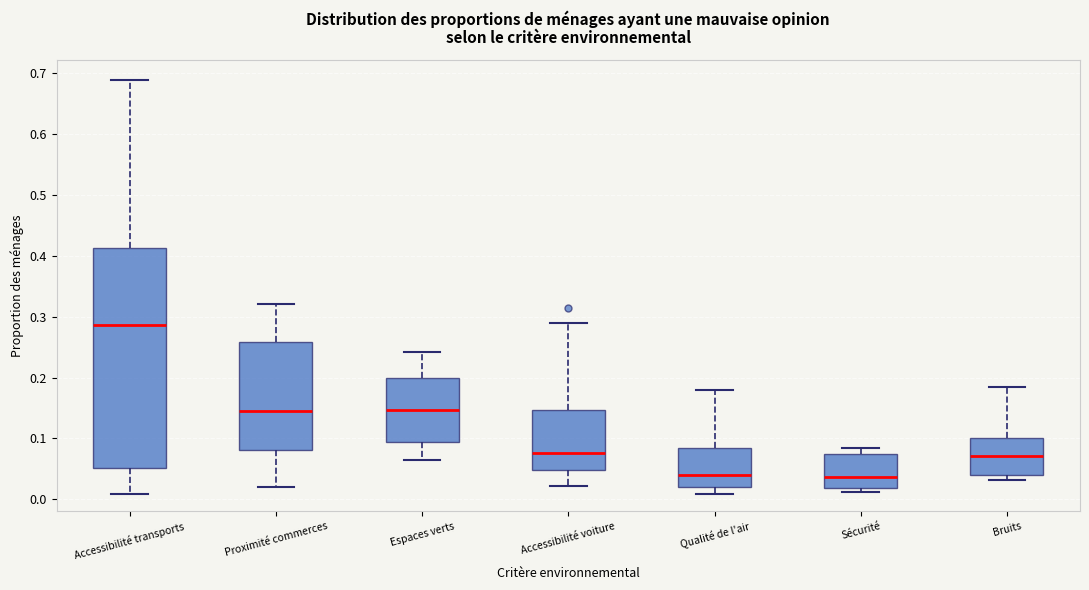

Reading left to right, transcribe this box plot: for each box, give where its median line is, the range the box spans, and where its two whiskers end, as read against the y-axis. The values are not printed on the chart, so give them approximately, as read against the axis.

Accessibilité transports: median 0.29, box 0.05 to 0.41, whiskers 0.01 to 0.69
Proximité commerces: median 0.15, box 0.08 to 0.26, whiskers 0.02 to 0.32
Espaces verts: median 0.15, box 0.09 to 0.20, whiskers 0.06 to 0.24
Accessibilité voiture: median 0.08, box 0.05 to 0.15, whiskers 0.02 to 0.29
Qualité de l'air: median 0.04, box 0.02 to 0.08, whiskers 0.01 to 0.18
Sécurité: median 0.04, box 0.02 to 0.07, whiskers 0.01 to 0.08
Bruits: median 0.07, box 0.04 to 0.10, whiskers 0.03 to 0.18